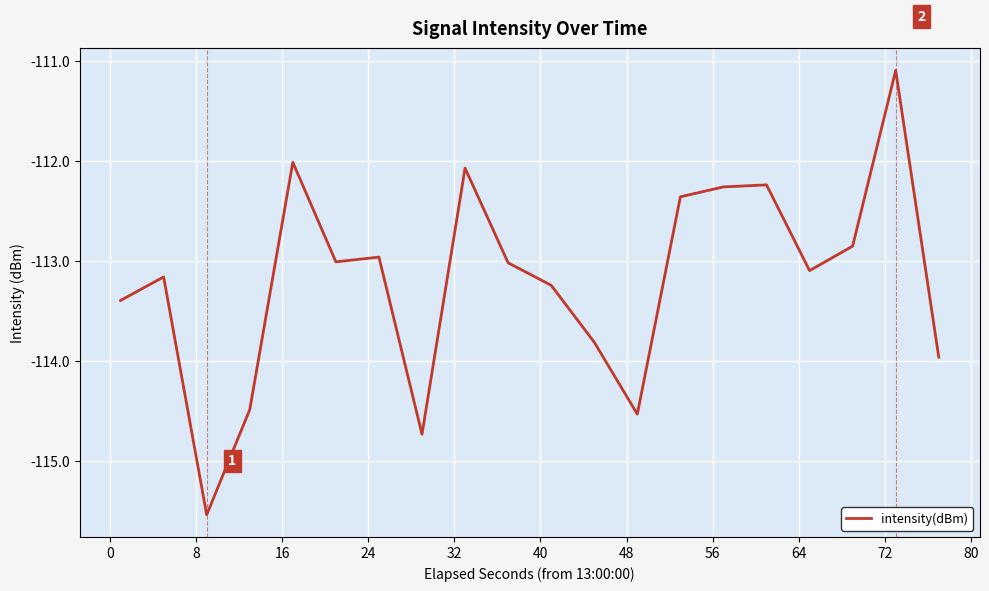

What is the difference between the maximum and minimum values?

4.4